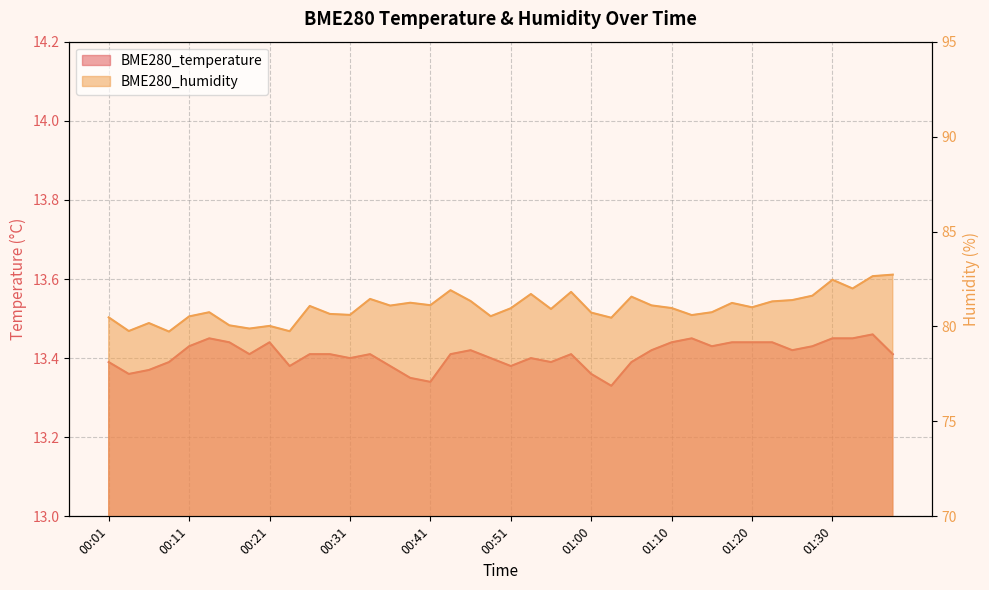

Is the value of BME280_humidity at 00:41 greater than the value of BME280_temperature at 01:03?

Yes